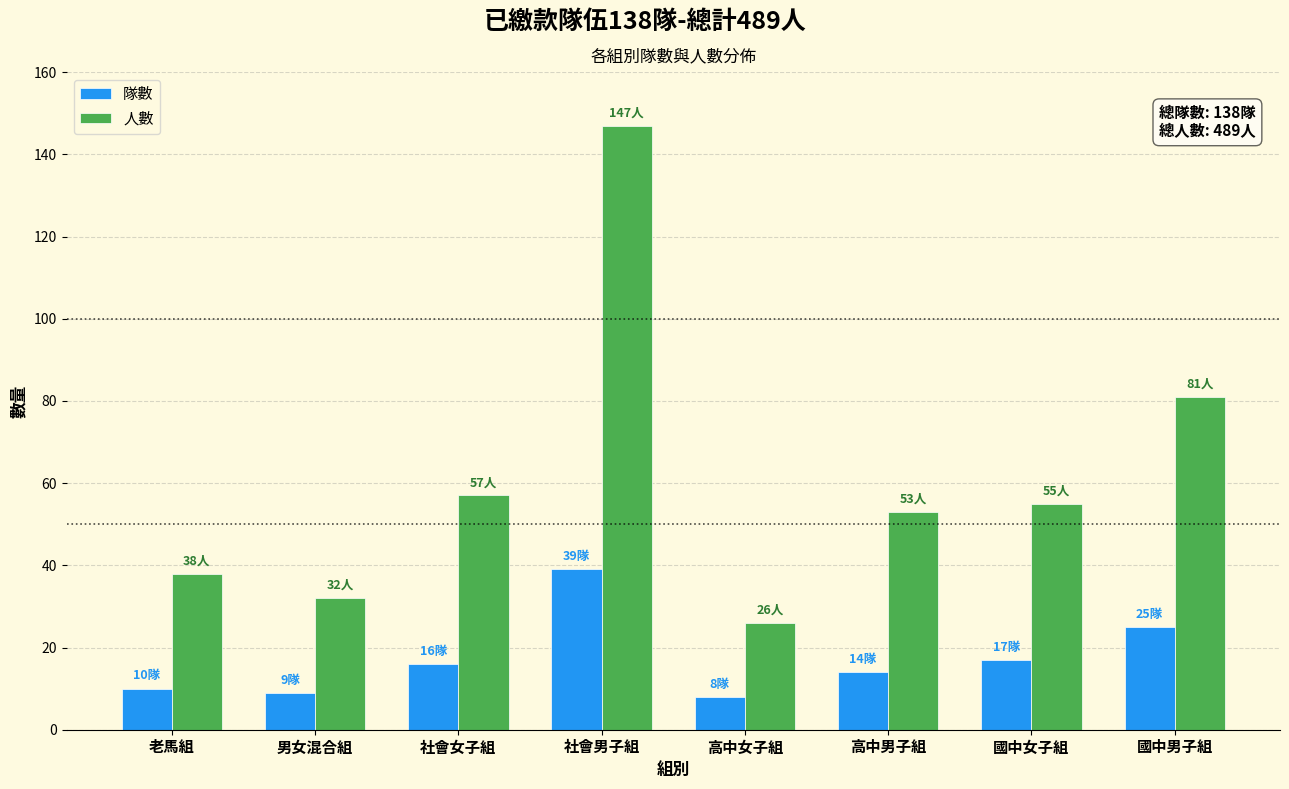

Reading left to right, what are all the values shown in this chart?

隊數: 10	9	16	39	8	14	17	25
人數: 38	32	57	147	26	53	55	81